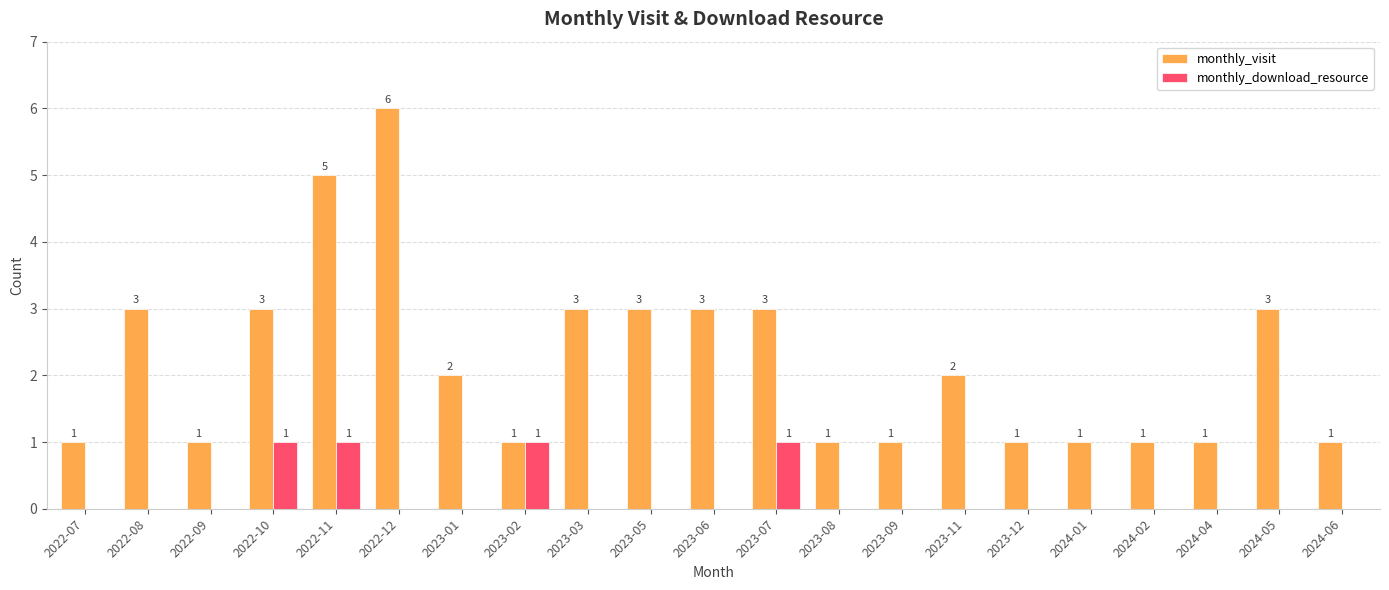

Count the number of data series in this chart.

2